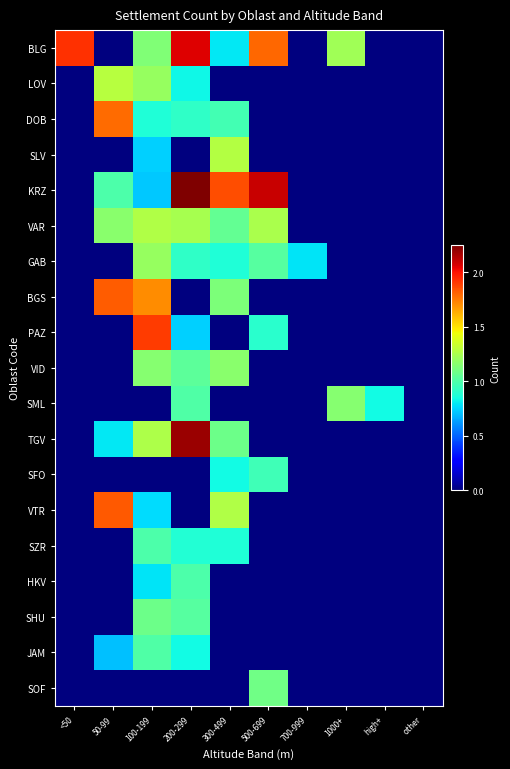

What is the greatest value displayed?

2.2